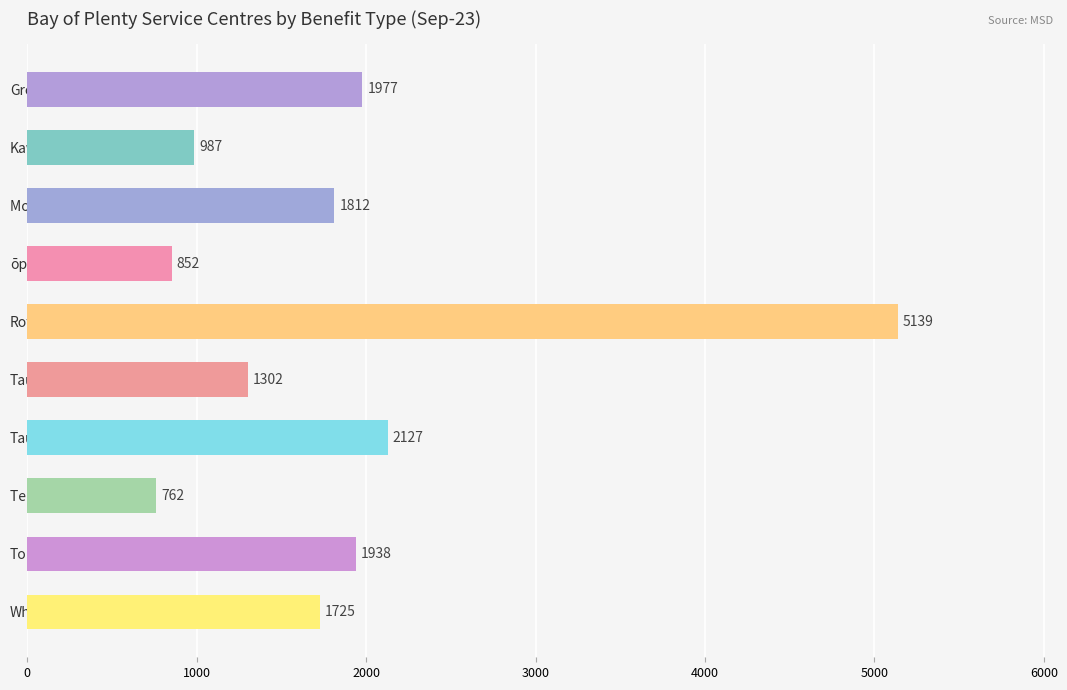

What is the maximum value shown in the chart?

5139